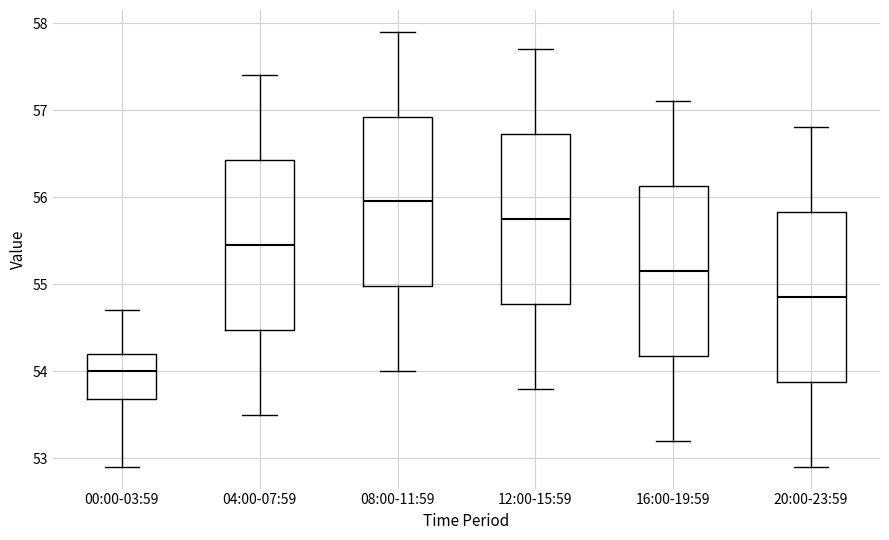

Reading left to right, read every box against the y-axis: the position of its median line, the range the box covers, and the ends of its whiskers. The values are not printed on the chart, so give them approximately, as read against the axis.

00:00-03:59: median 54.0, box 53.7 to 54.2, whiskers 52.9 to 54.7
04:00-07:59: median 55.5, box 54.5 to 56.4, whiskers 53.5 to 57.4
08:00-11:59: median 56.0, box 55.0 to 56.9, whiskers 54.0 to 57.9
12:00-15:59: median 55.8, box 54.8 to 56.7, whiskers 53.8 to 57.7
16:00-19:59: median 55.2, box 54.2 to 56.1, whiskers 53.2 to 57.1
20:00-23:59: median 54.9, box 53.9 to 55.8, whiskers 52.9 to 56.8